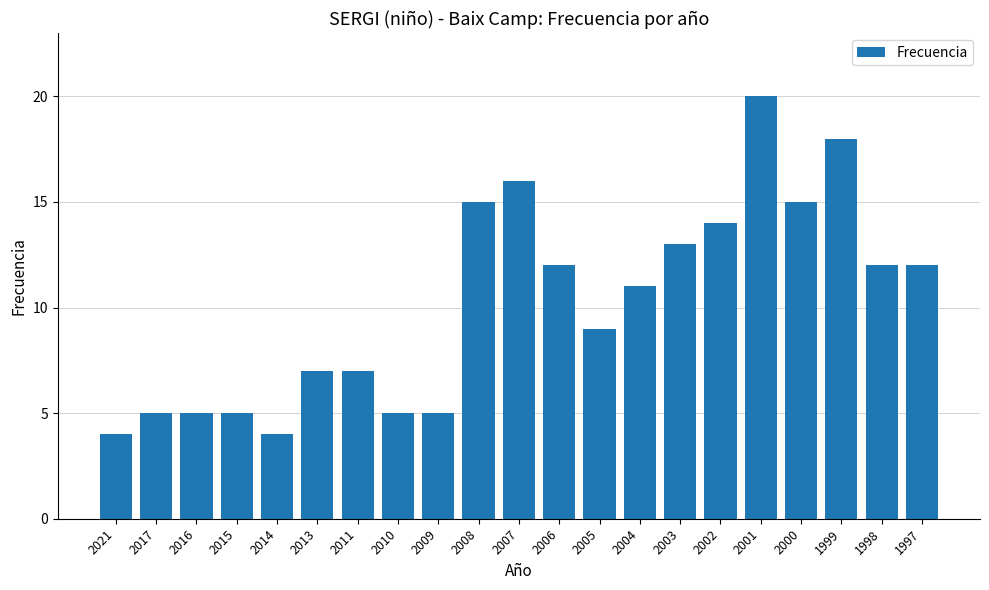

Which label corresponds to the largest value in the chart?

2001